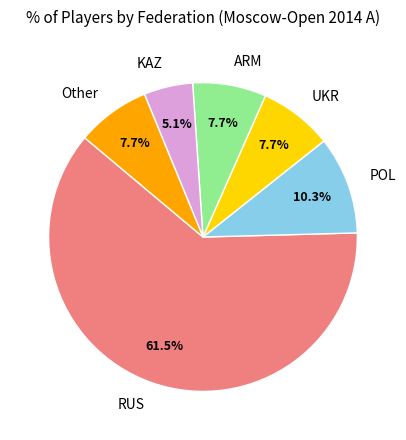

Approximately how many times larger is the value at POL compared to Other?

1.3